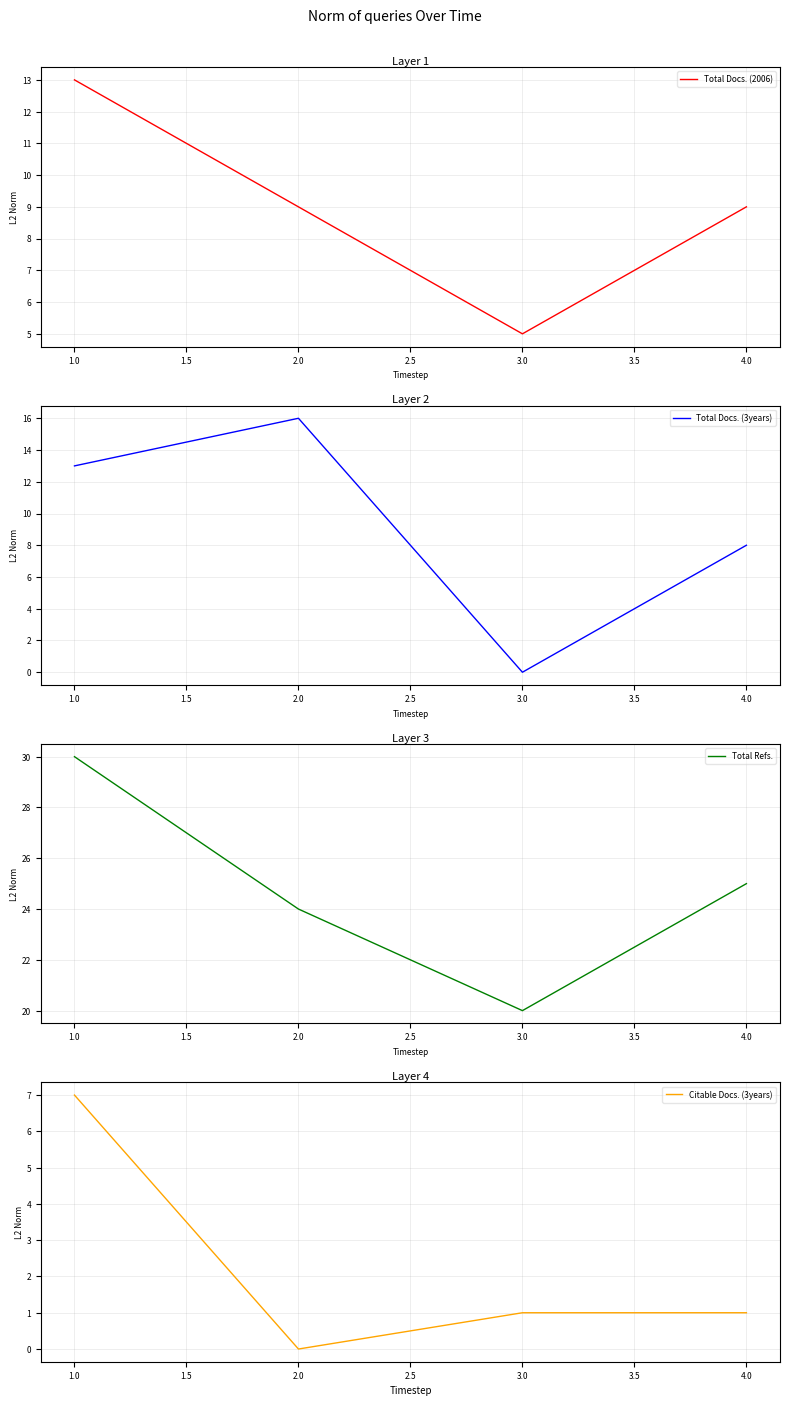

Which series has the widest spread of values?

Total Docs. (3years)